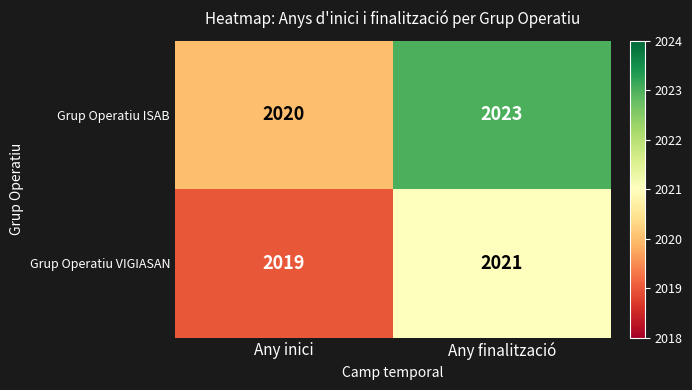

What is the total value across all series at Any inici?

4039